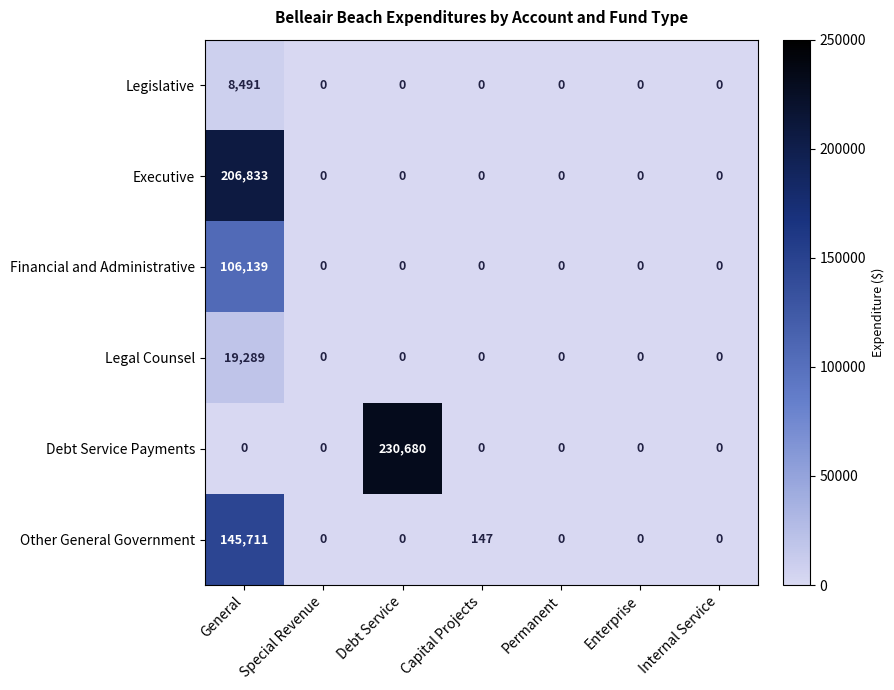

The Other General Government series shows 252107 at General. True or false?

False